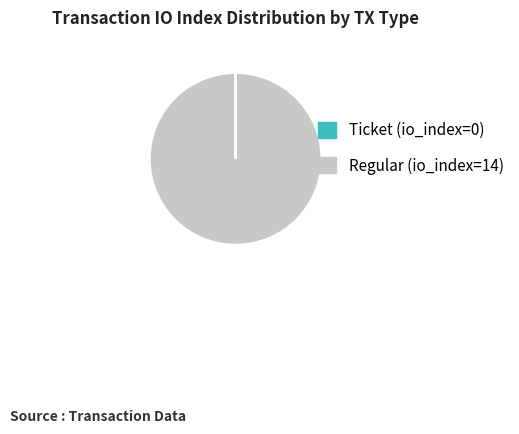

True or false: Regular (io_index=14) accounts for 100% of the total.

True